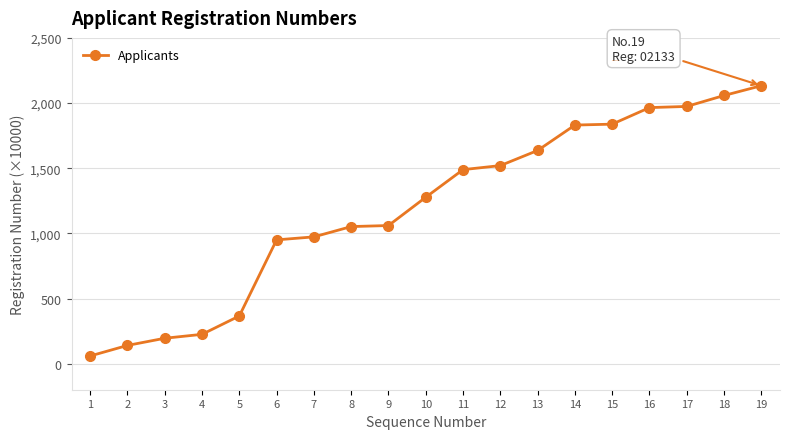

What value does the data have at 7, to the nearest 100?

1000